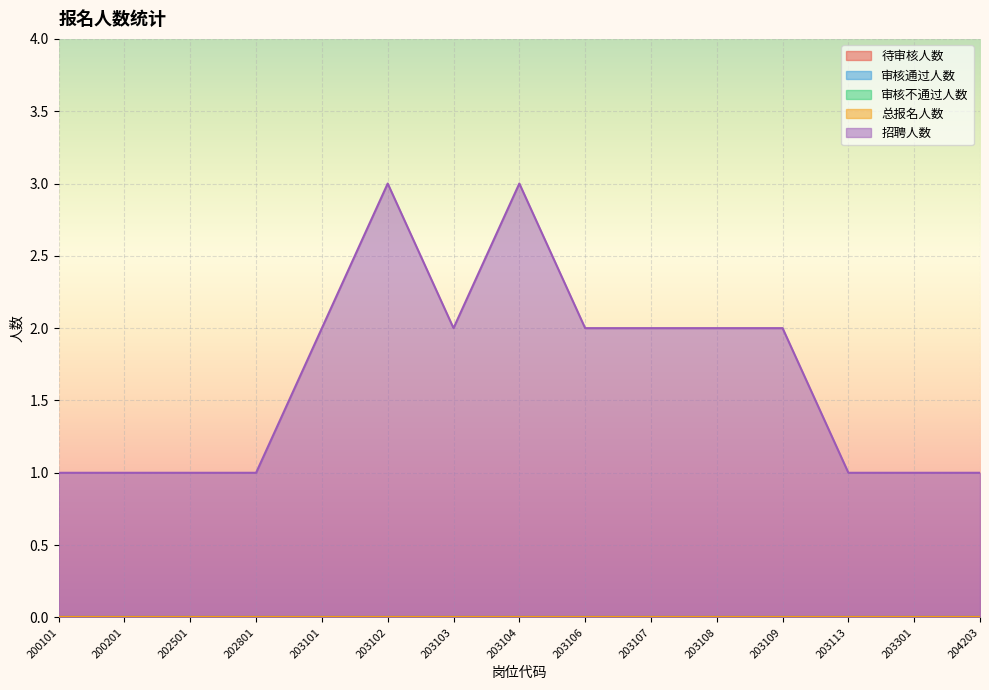

Rank the series by their maximum value, from highest to lowest.

招聘人数, 待审核人数, 审核通过人数, 审核不通过人数, 总报名人数